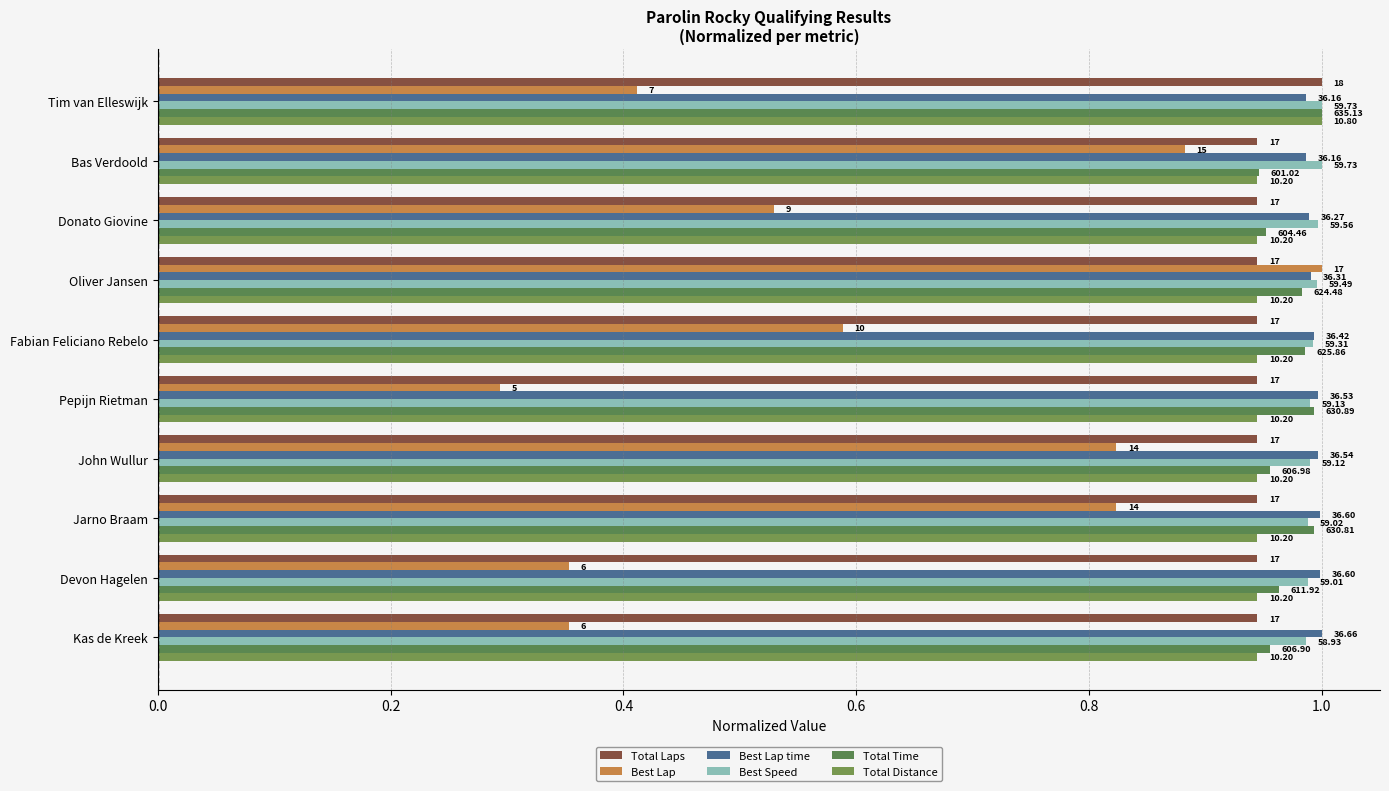

What are all the series names shown in the legend?

Total Laps, Best Lap, Best Lap time, Best Speed, Total Time, Total Distance